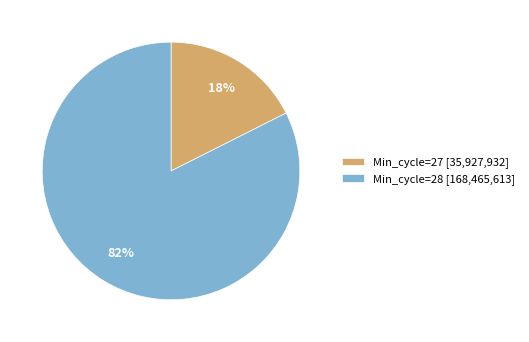

Which has a higher value, Min_cycle=27 [35,927,932] or Min_cycle=28 [168,465,613]?

Min_cycle=28 [168,465,613]